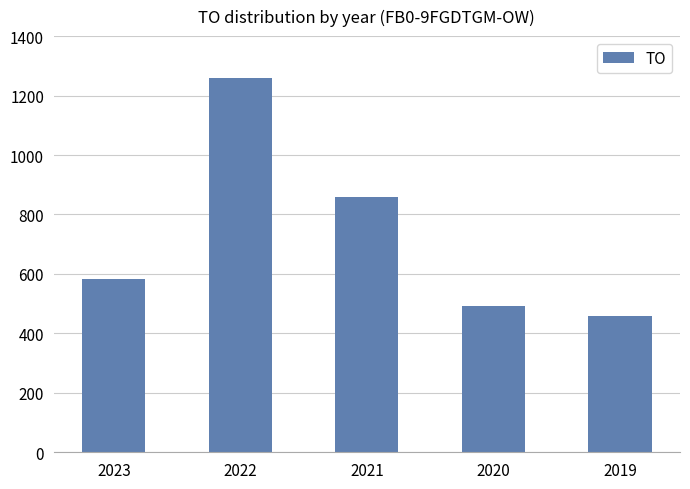

The value at 2023 is 809. True or false?

False